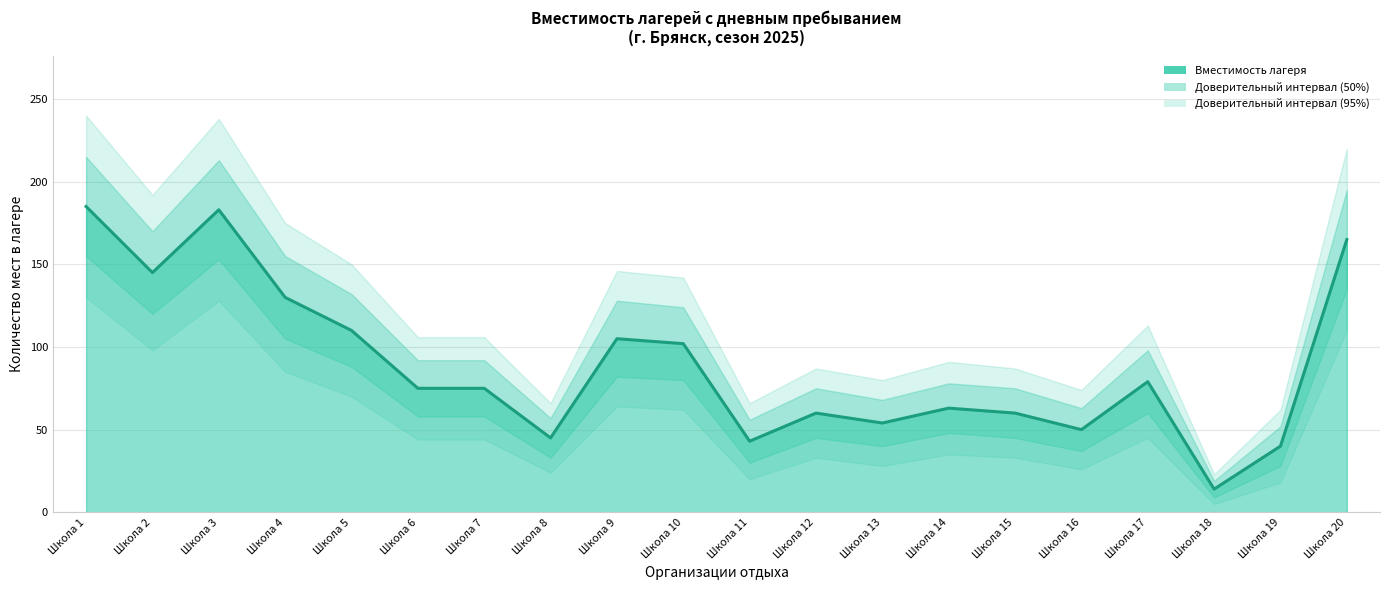

Rank the categories by value from highest to lowest.

Школа 1, Школа 3, Школа 20, Школа 2, Школа 4, Школа 5, Школа 9, Школа 10, Школа 17, Школа 6, Школа 7, Школа 14, Школа 12, Школа 15, Школа 13, Школа 16, Школа 8, Школа 11, Школа 19, Школа 18